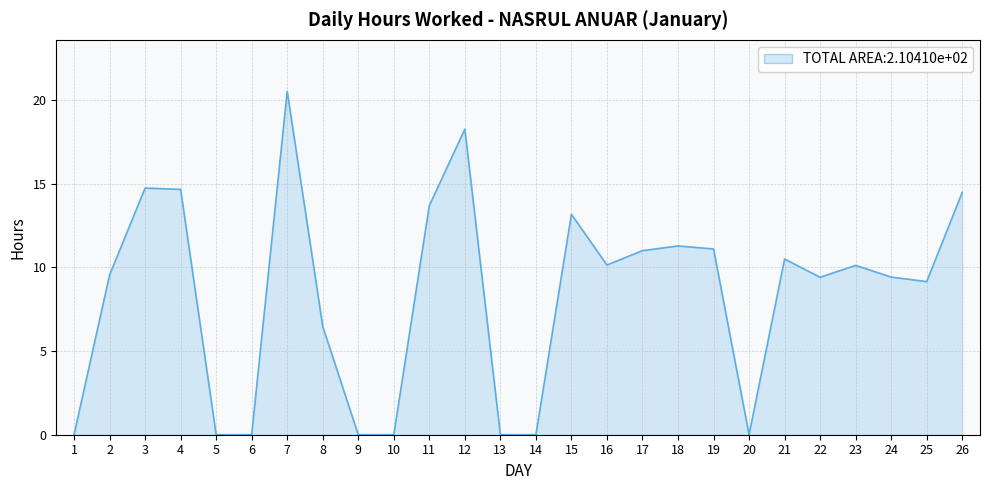

Is it true that the value at 10 is 6.5?

False